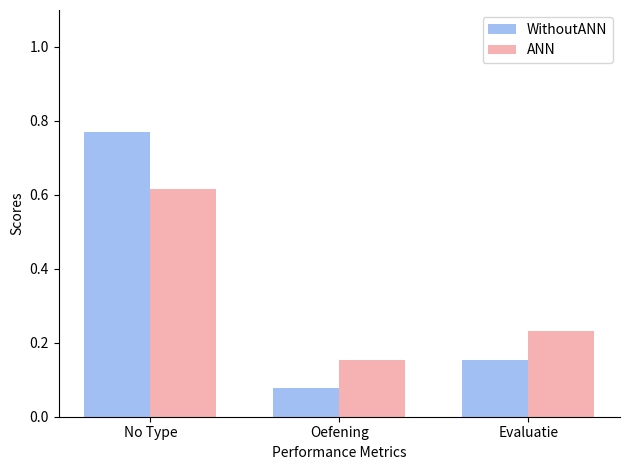

How many ANN values are between 0 and 1?

3